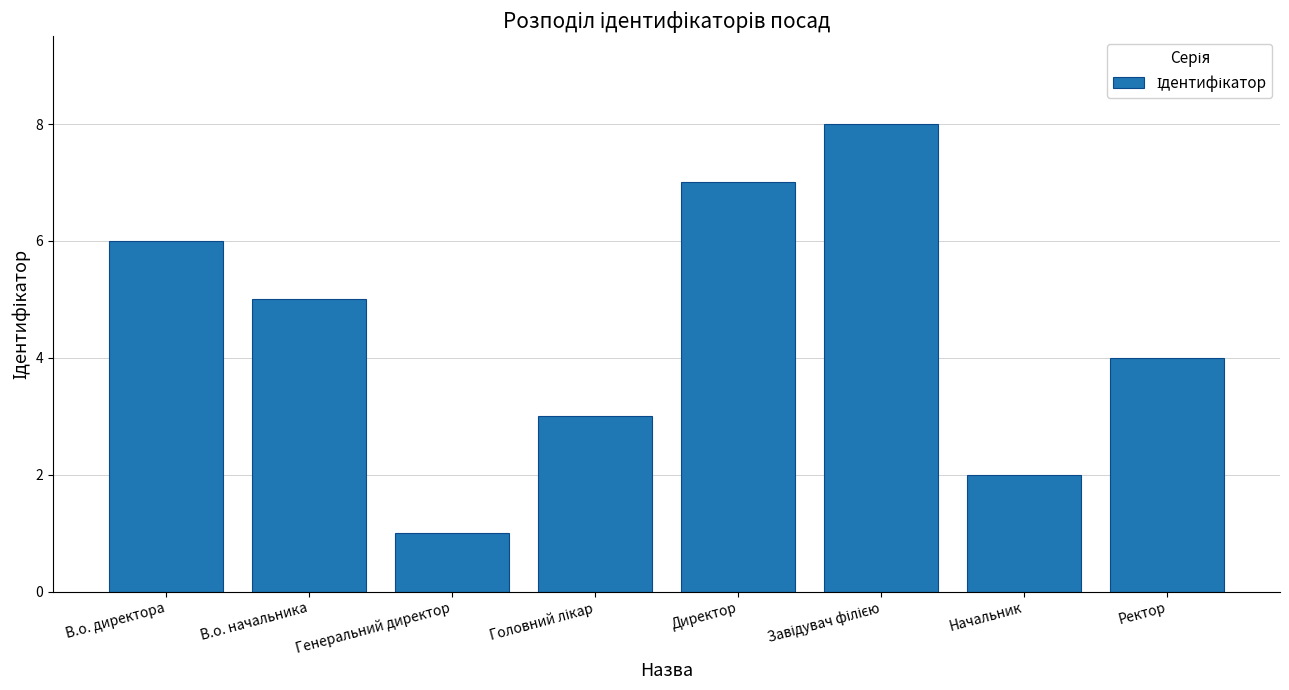

Between Директор and Начальник, which is larger?

Директор